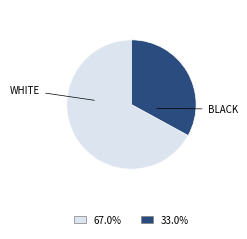

Is there any slice that represents more than half of the pie?

Yes